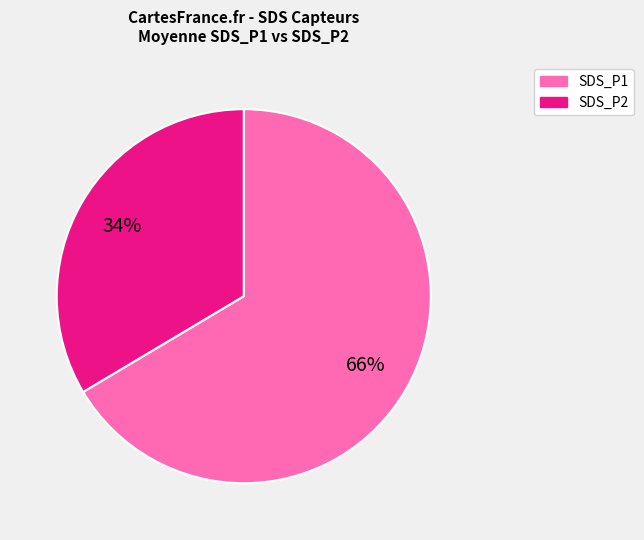

What percentage is the SDS_P2 slice, to the nearest percent?

33%